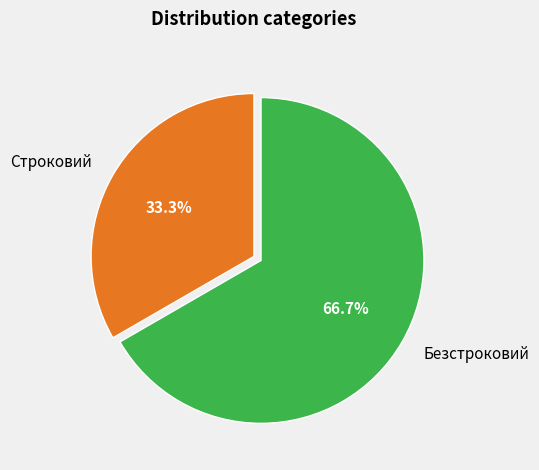

What is the smallest slice in the pie chart?

Строковий